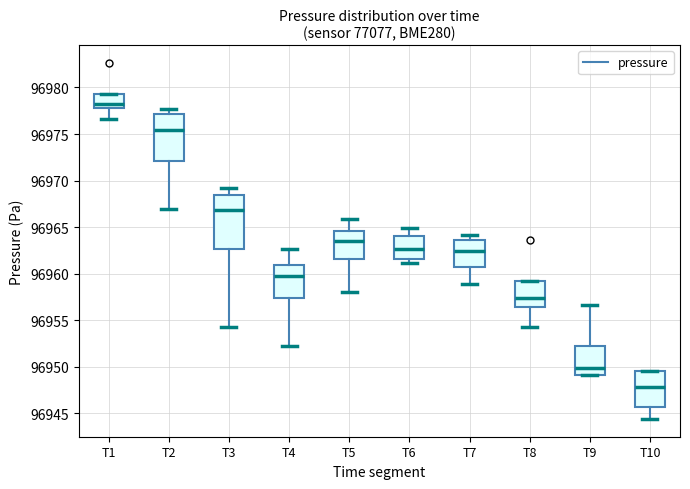

Reading left to right, transcribe this box plot: for each box, give where its median line is, the range the box spans, and where its two whiskers end, as read against the y-axis. The values are not printed on the chart, so give them approximately, as read against the axis.

T1: median 96978.0 (just above the box's lower edge), box 96978.0 to 96979.5, whiskers 96976.5 to 96979.5
T2: median 96975.5, box 96972.0 to 96977.0, whiskers 96967.0 to 96977.5
T3: median 96967.0, box 96962.5 to 96968.5, whiskers 96954.5 to 96969.0
T4: median 96960.0, box 96957.5 to 96961.0, whiskers 96952.0 to 96962.5
T5: median 96963.5, box 96961.5 to 96964.5, whiskers 96958.0 to 96966.0
T6: median 96962.5, box 96961.5 to 96964.0, whiskers 96961.0 to 96965.0
T7: median 96962.5, box 96961.0 to 96963.5, whiskers 96959.0 to 96964.0
T8: median 96957.5, box 96956.5 to 96959.0, whiskers 96954.5 to 96959.0
T9: median 96950.0, box 96949.0 to 96952.0, whiskers 96949.0 to 96956.5
T10: median 96948.0, box 96945.5 to 96949.5, whiskers 96944.5 to 96949.5